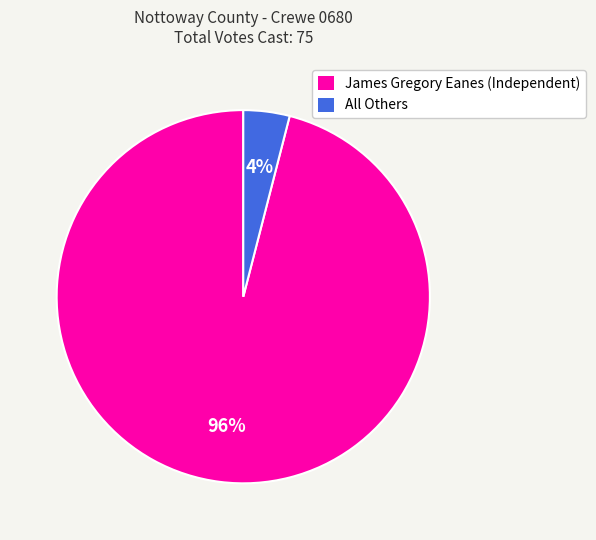

Approximately how many times larger is the value at James Gregory Eanes (Independent) compared to All Others?

24.0